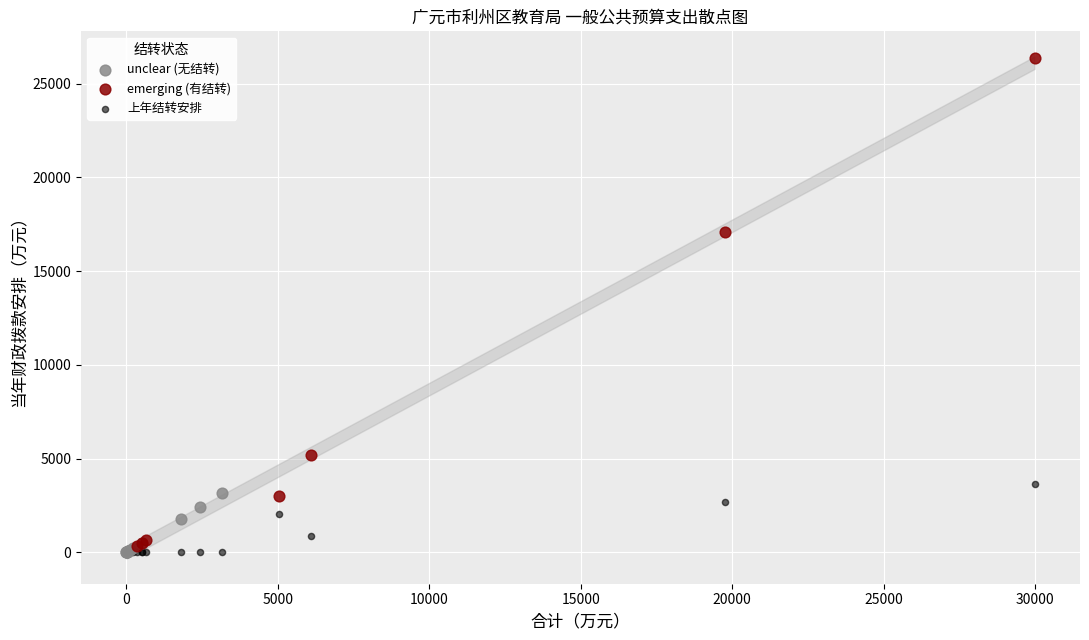

Which series contains the highest Y value?

emerging (有结转)